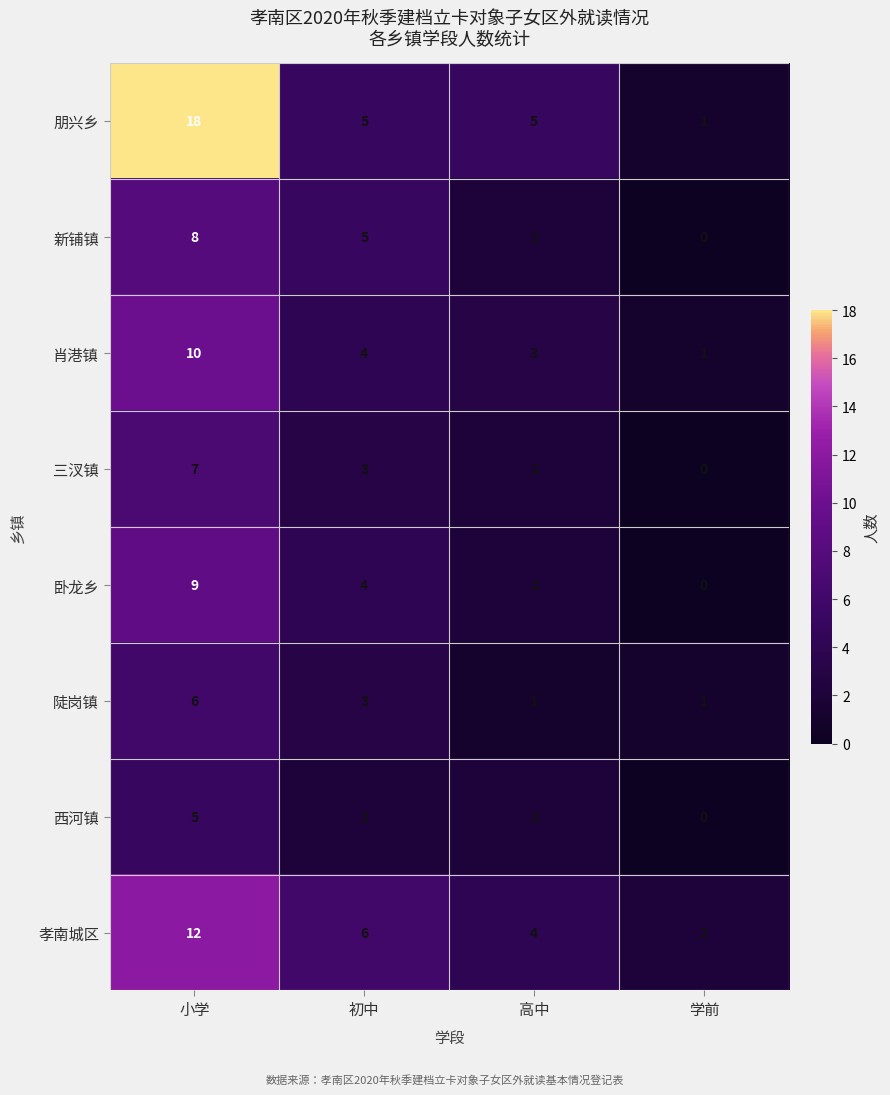

Which label corresponds to the largest value in the chart?

小学